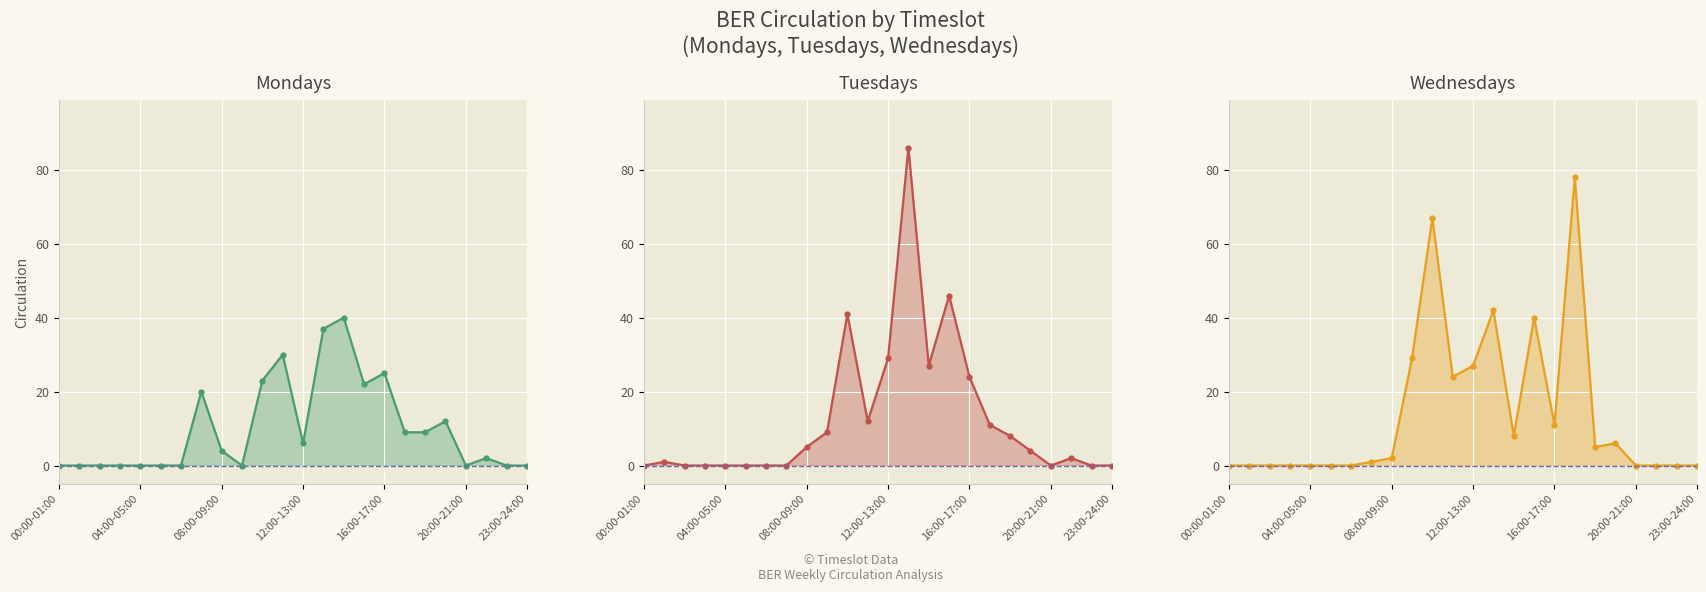

Which series changed the most between 19 and 21?

Mondays